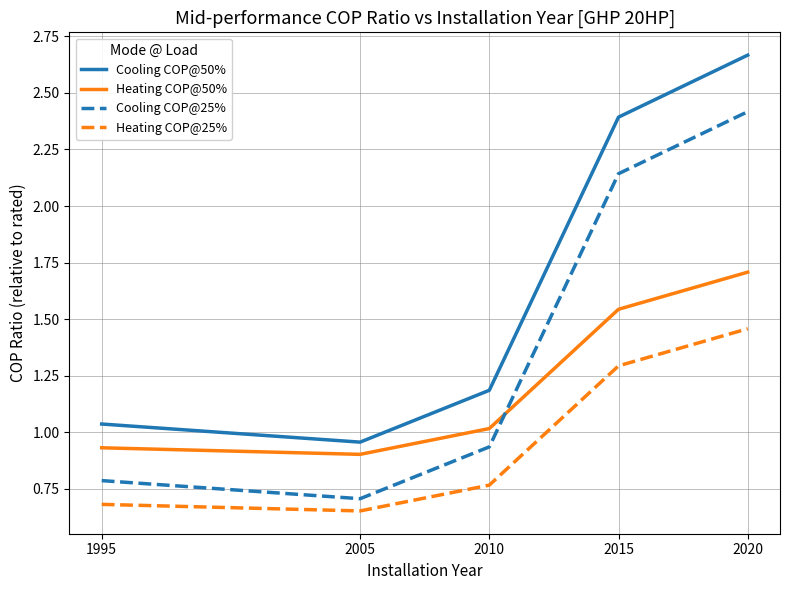

True or false: Cooling COP@50% and Cooling COP@25% intersect in this chart.

False